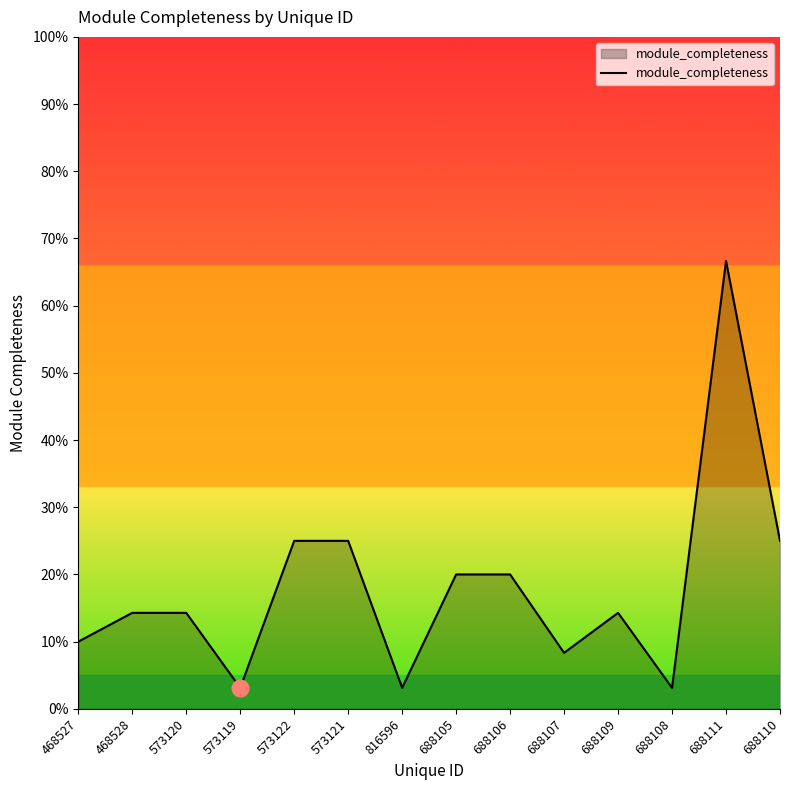

Does the chart display data point markers on the line(s)?

No